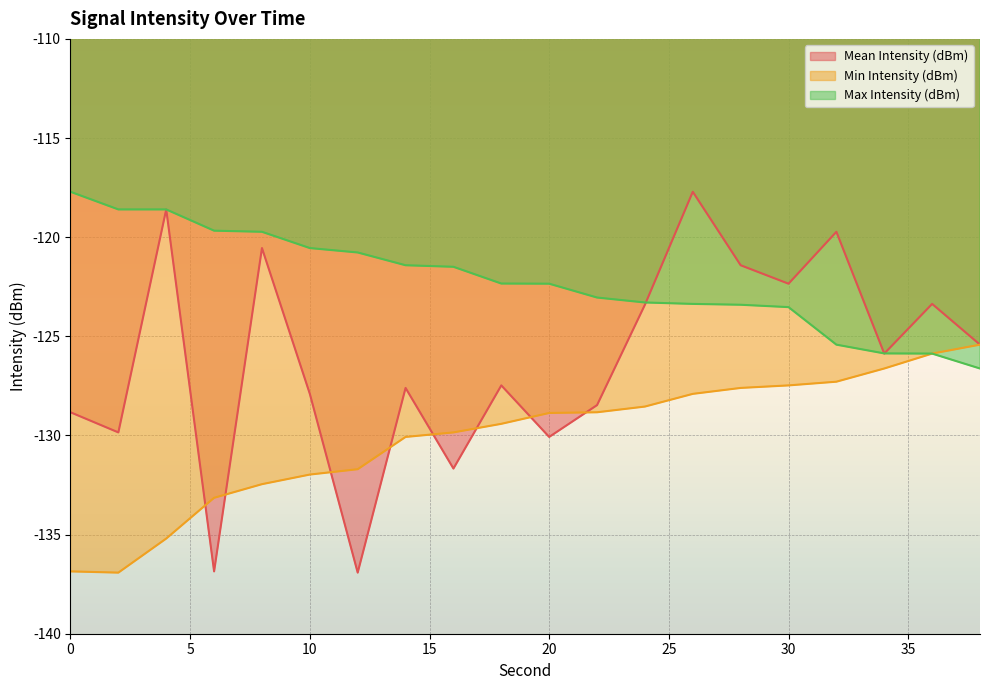

Does the chart display data point markers on the line(s)?

No